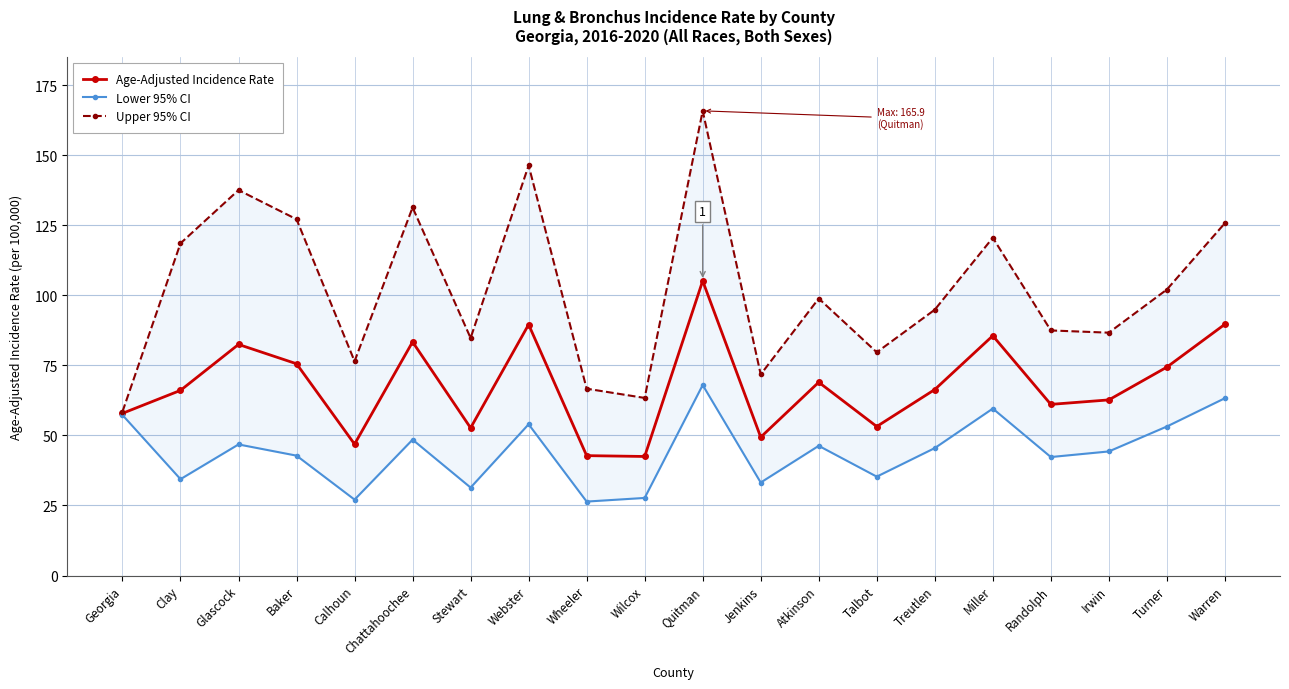

Rank the series by their maximum value, from highest to lowest.

Upper 95% CI, Age-Adjusted Incidence Rate, Lower 95% CI